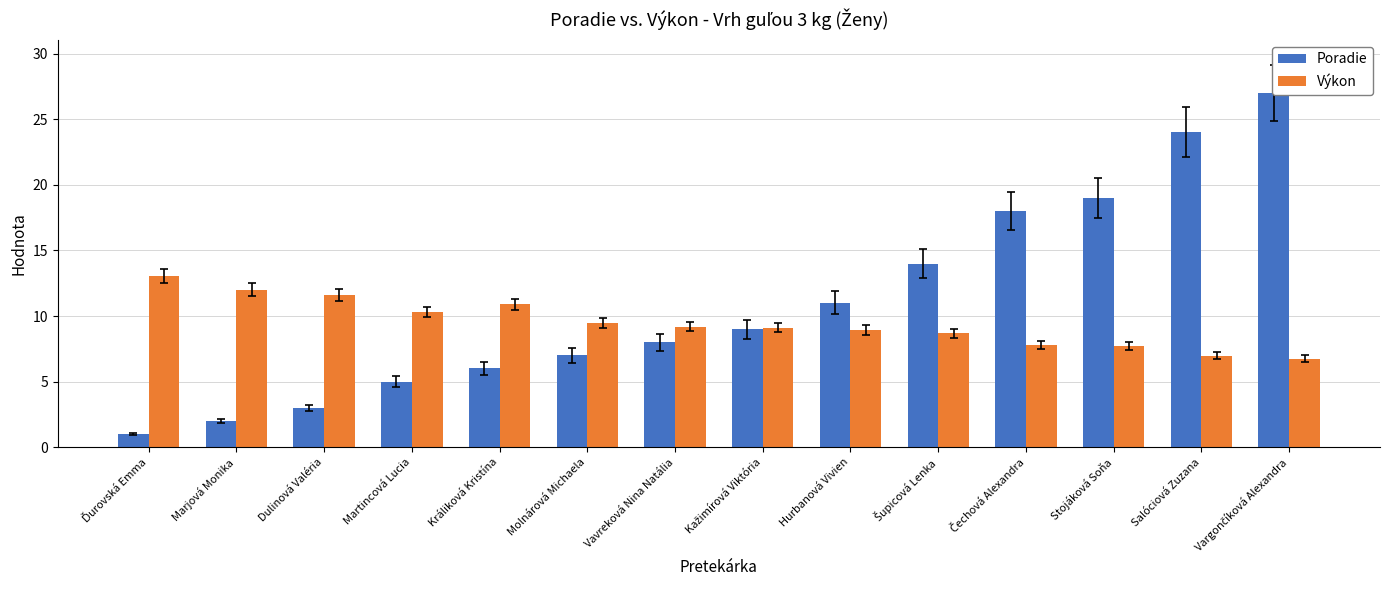

The Poradie series shows 11.0 at Hurbanová Vivien. True or false?

True